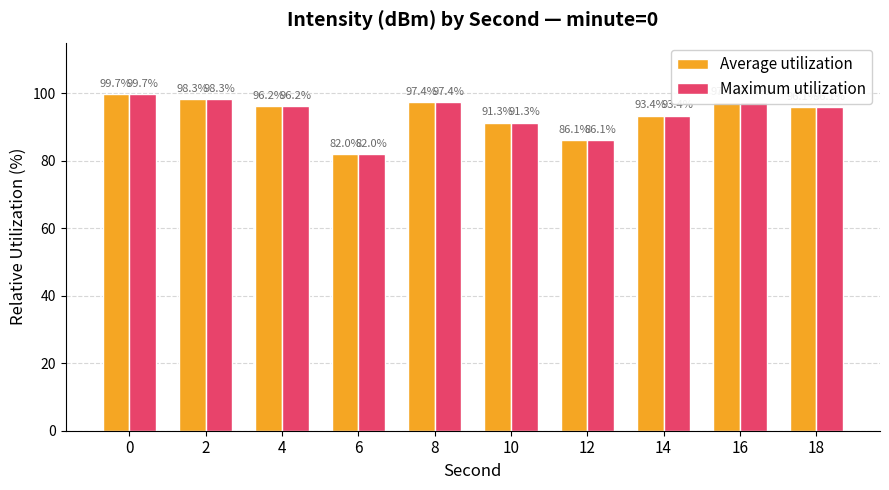

What is the sum of the Maximum utilization values at 6 and 2?

180.3